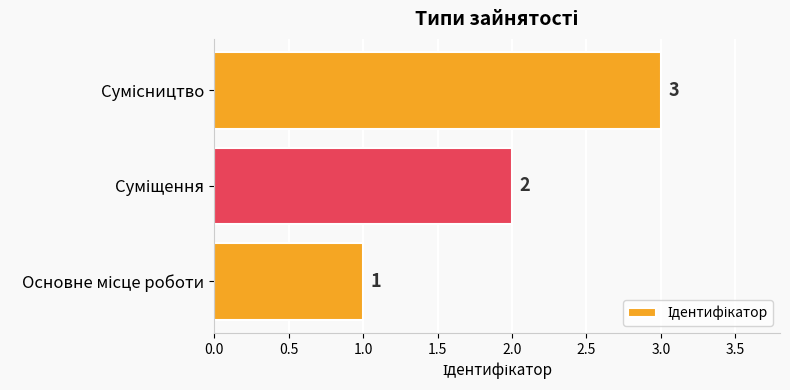

What is the greatest value displayed?

3